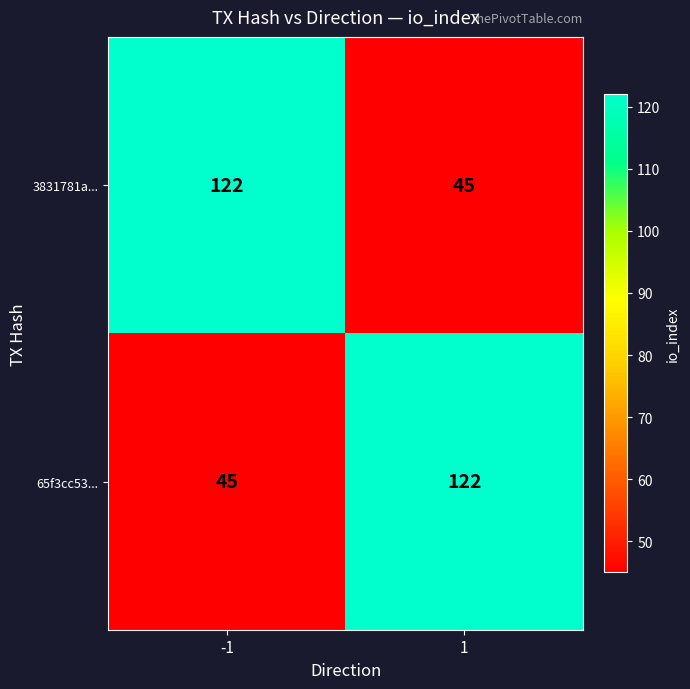

What value does the 3831781a... series have at -1?

122